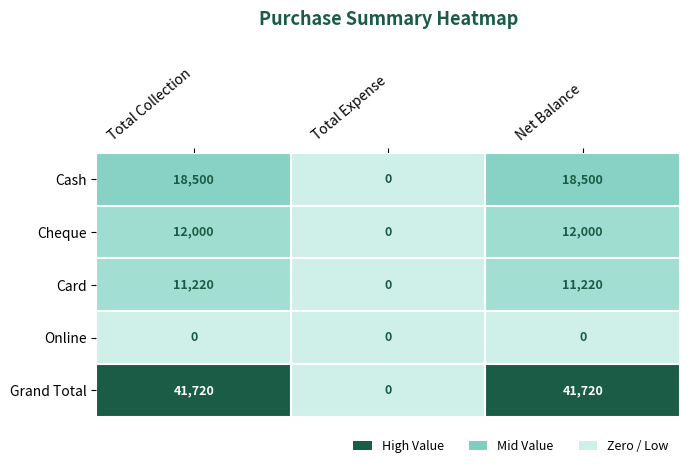

What is the sum of the Cheque values at Total Expense and Total Collection?

12000